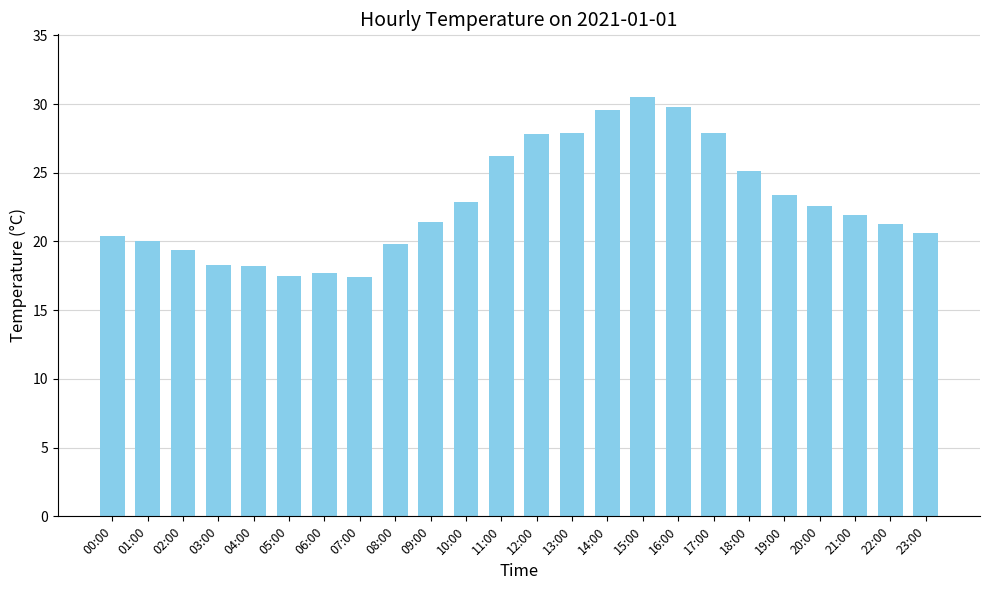

The chart shows a value of 17.5 at 05:00. True or false?

True